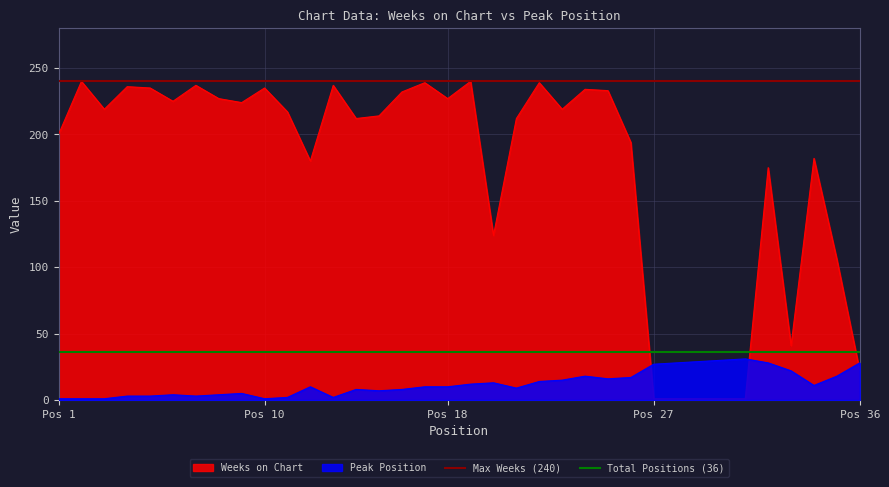

After their last crossing, which series has the higher values: Peak Position or Weeks on Chart?

Peak Position